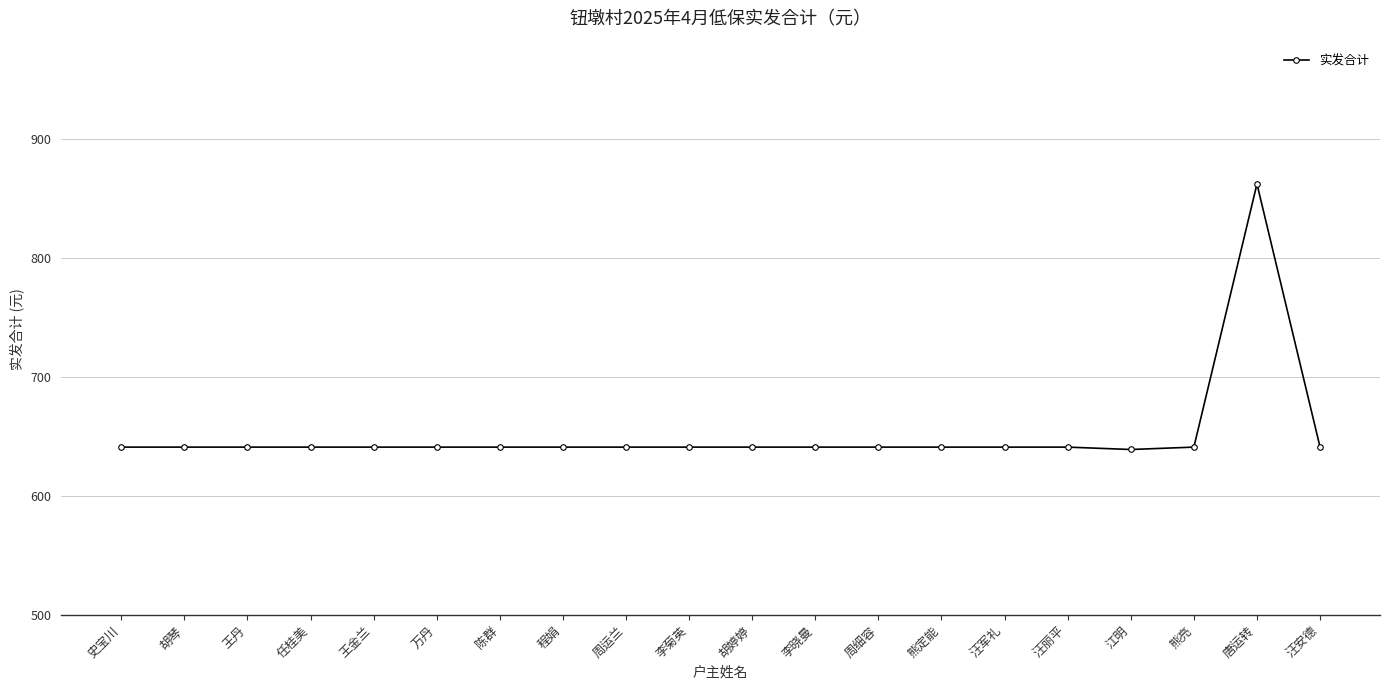

How many data points are less than 641?

1